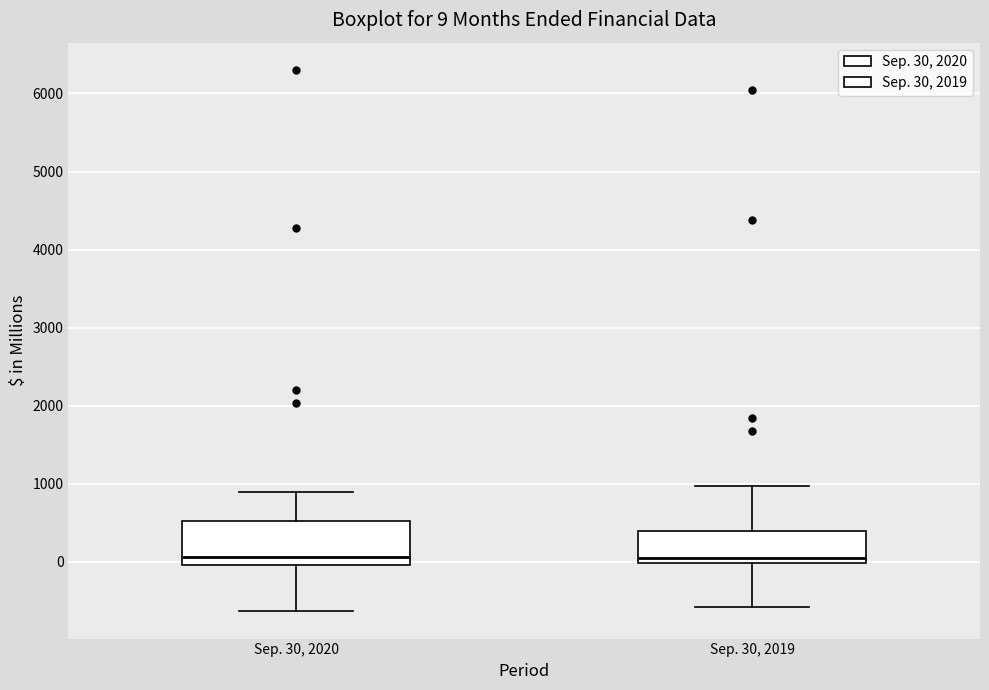

Comparing the boxes themselves (not the whiskers), which one is the tallest?

Sep. 30, 2020